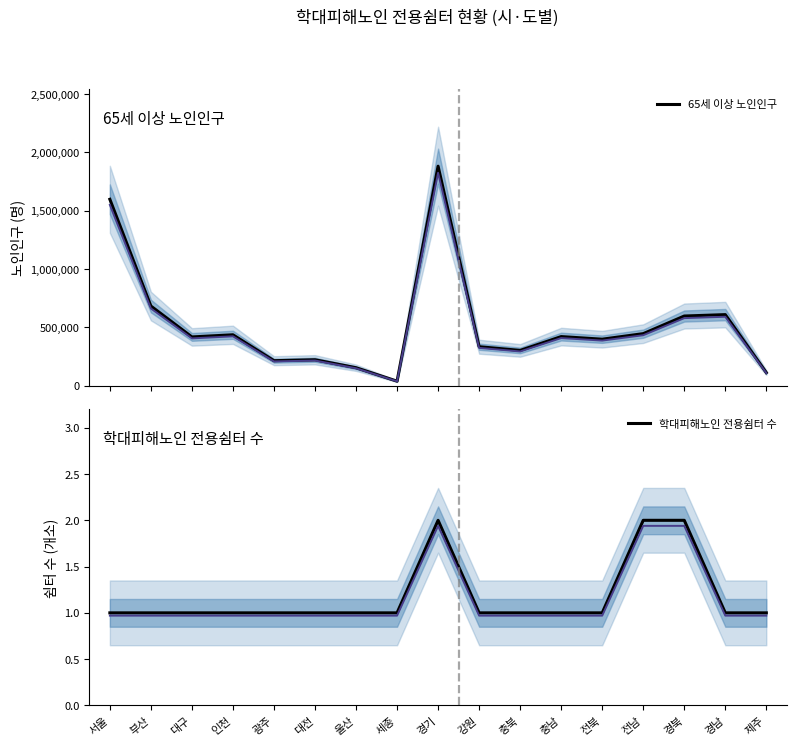

What is the value of the 65세 이상 노인인구 point at the 16th from the left?

608379